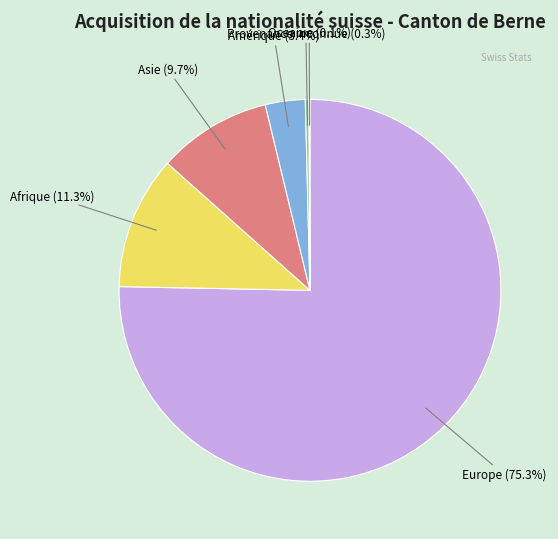

Which has a higher value, Provenance inconnue (0.3%) or Asie (9.7%)?

Asie (9.7%)